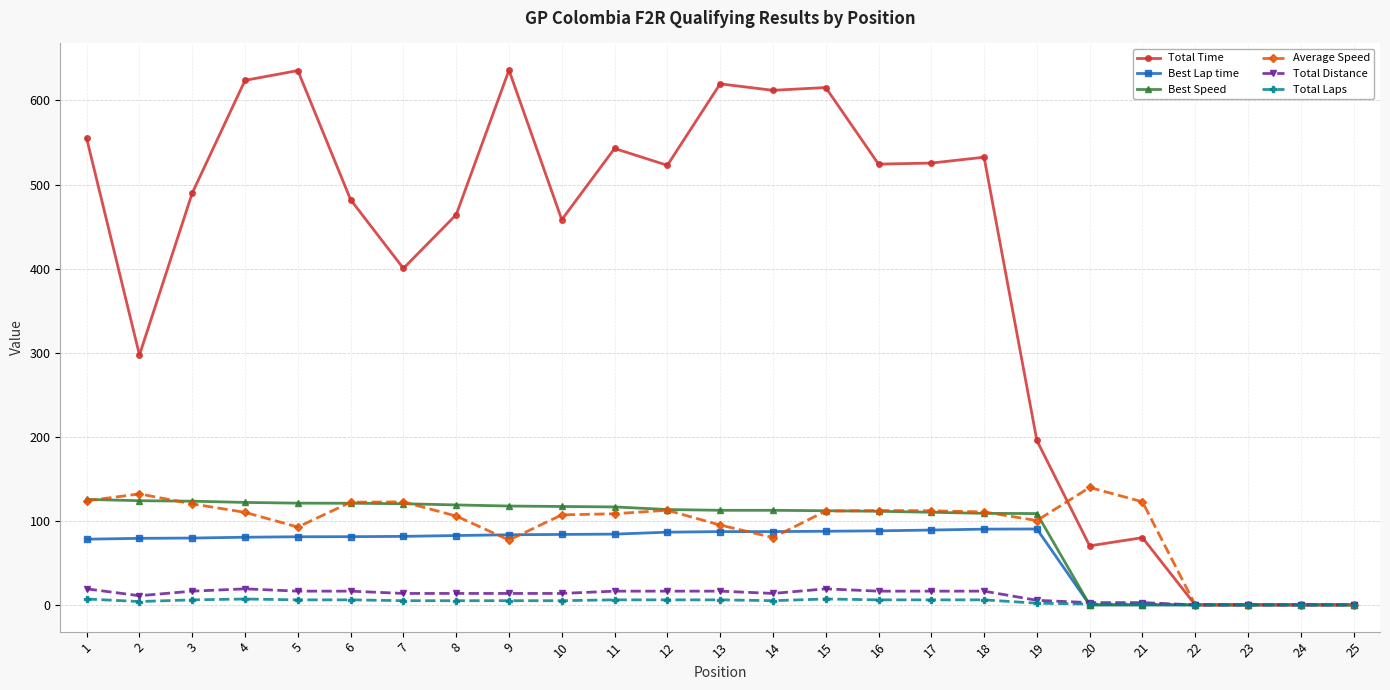

Which series has the largest total across all categories?

Total Time